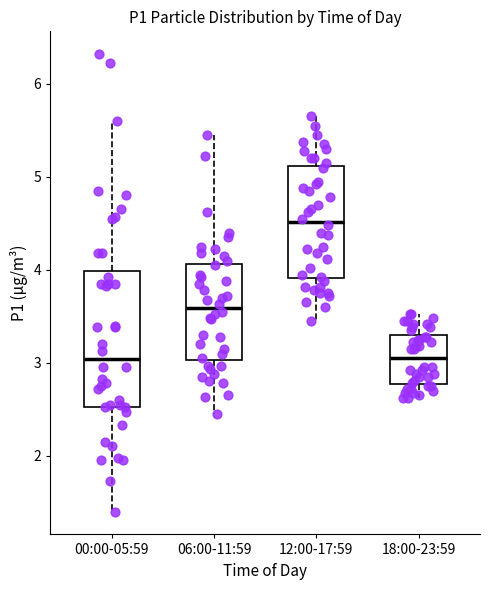

Comparing the boxes themselves (not the whiskers), which one is the tallest?

00:00-05:59